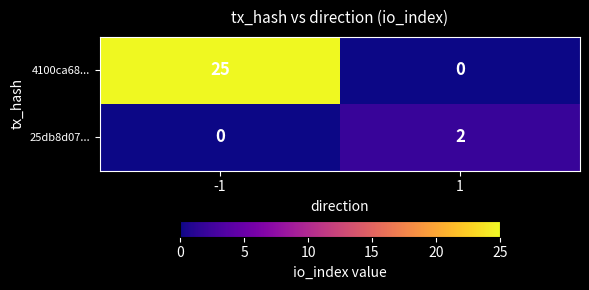

Which series has the widest spread of values?

4100ca68...